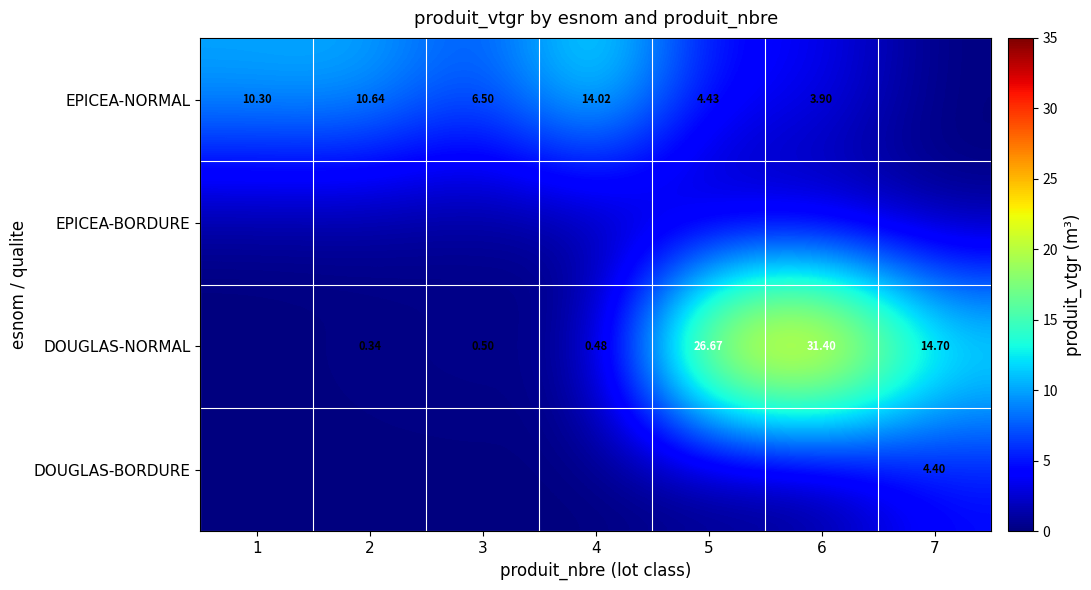

Is the value of DOUGLAS-BORDURE at 7 greater than the value of DOUGLAS-NORMAL at 6?

No